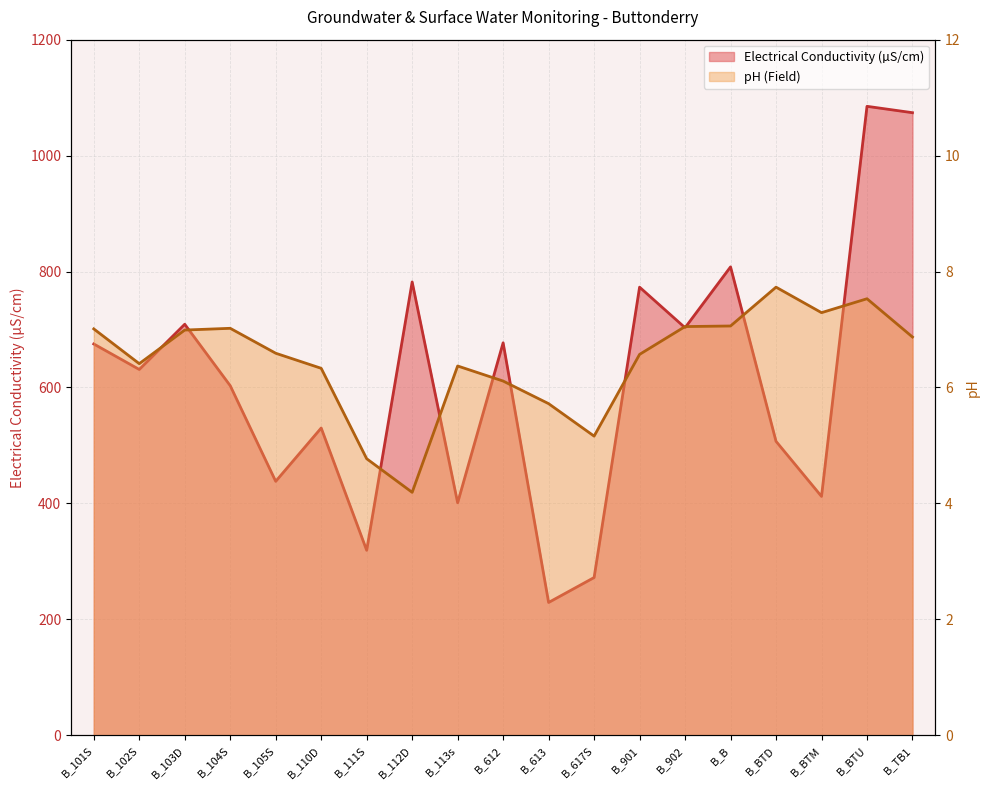

At which category is the sum across all series the highest?

B_BTU